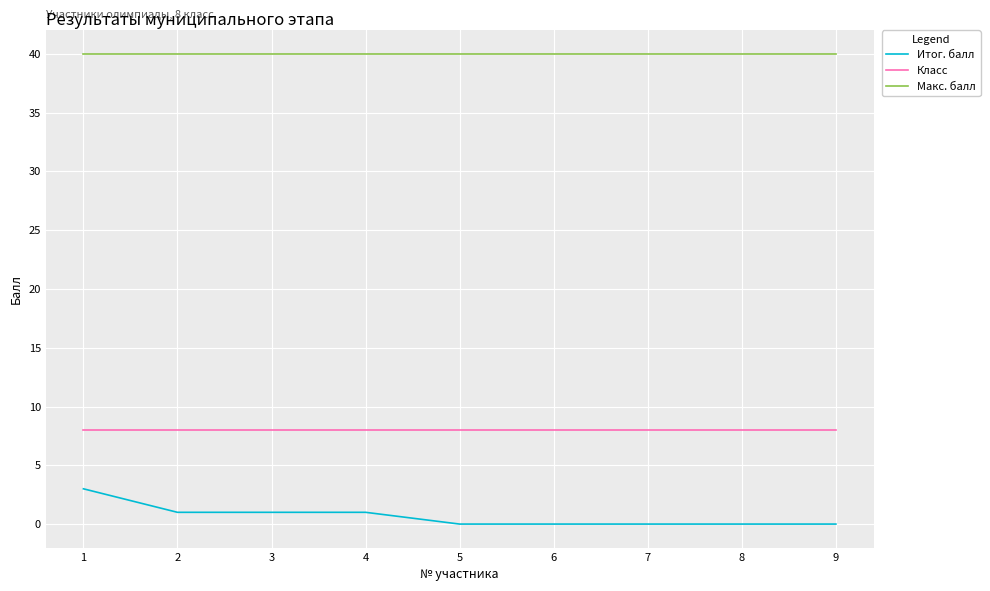

Rank the series by their average value, from highest to lowest.

Макс. балл, Класс, Итог. балл